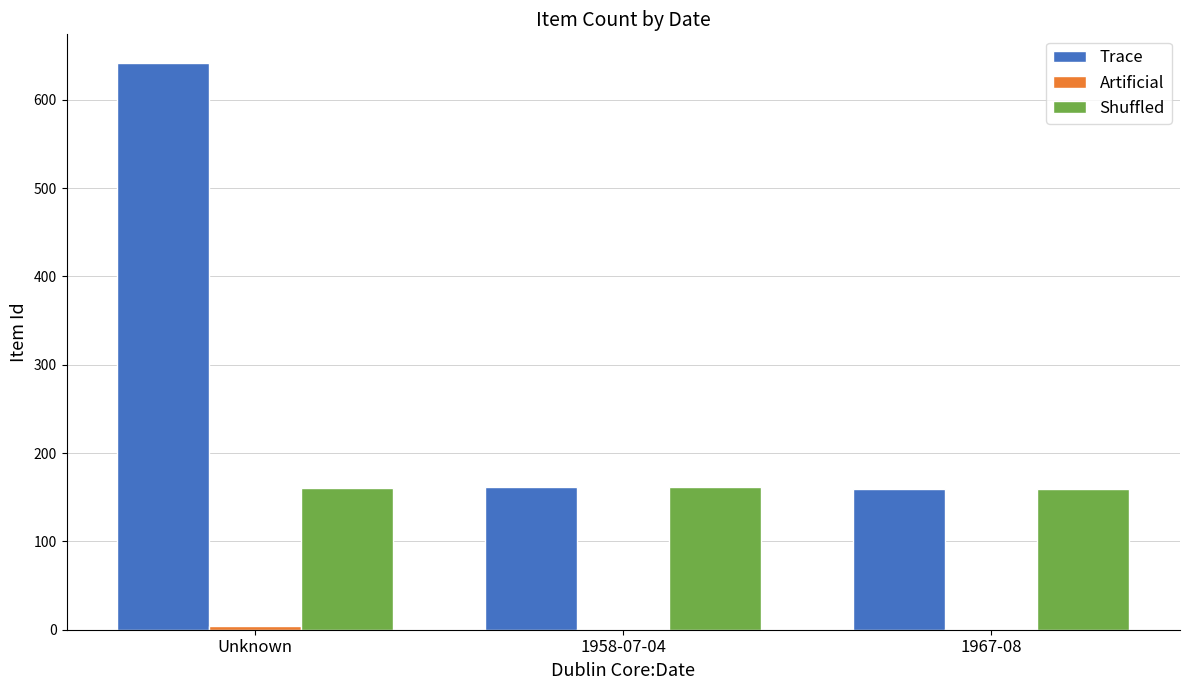

What is the sum of all Trace values?

963.0